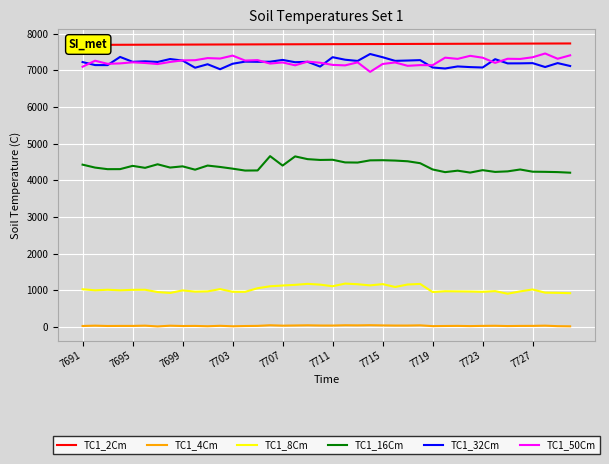

What are all the series names shown in the legend?

TC1_2Cm, TC1_4Cm, TC1_8Cm, TC1_16Cm, TC1_32Cm, TC1_50Cm